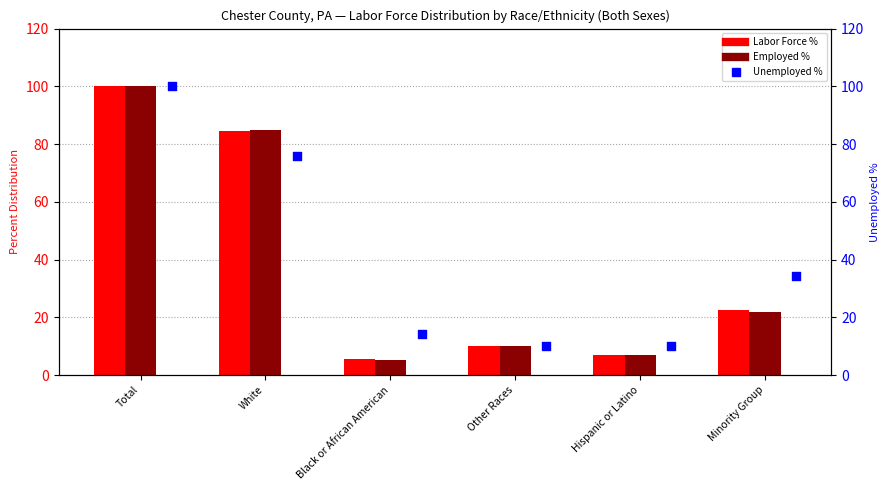

What is the total value across all series at Total?

300.0